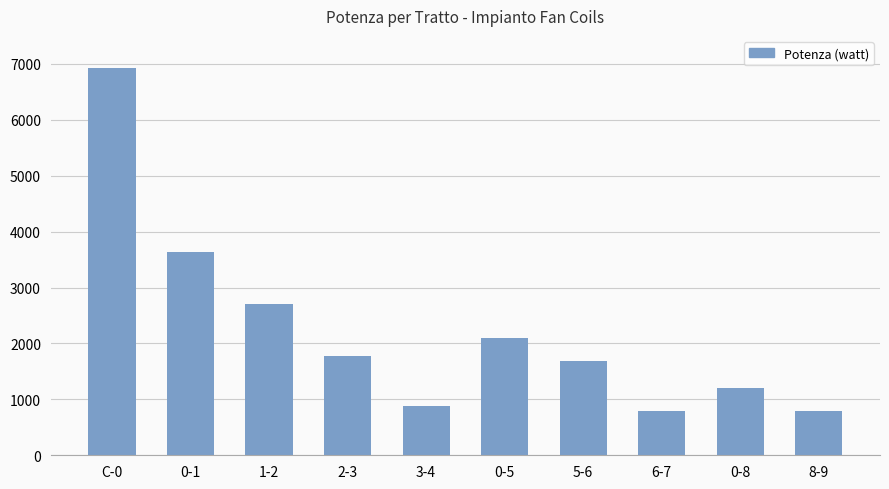

Approximately how many times larger is the value at C-0 compared to 2-3?

3.9